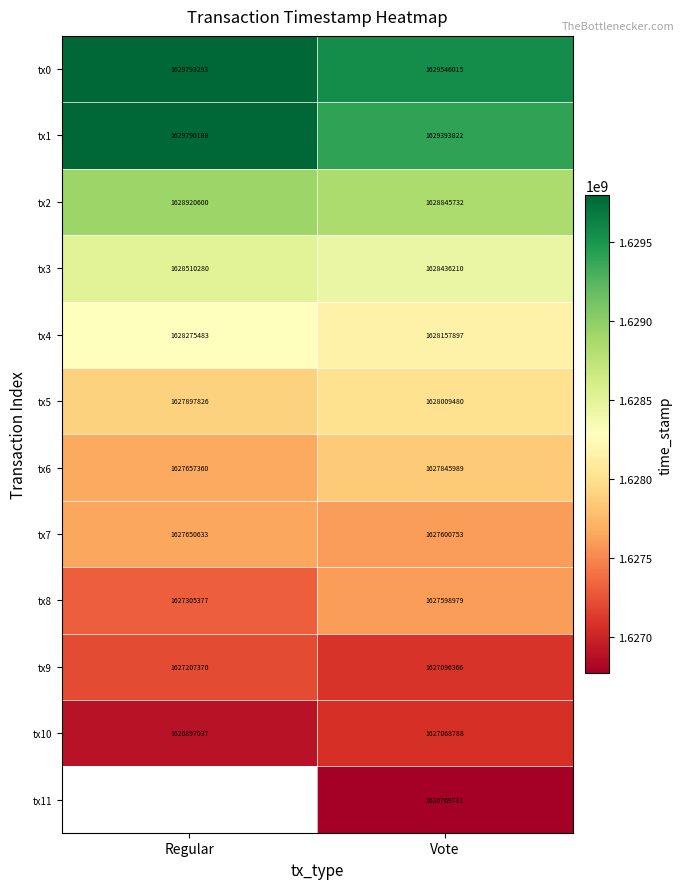

True or false: tx0 has a value of 748669917.2 at Regular.

False